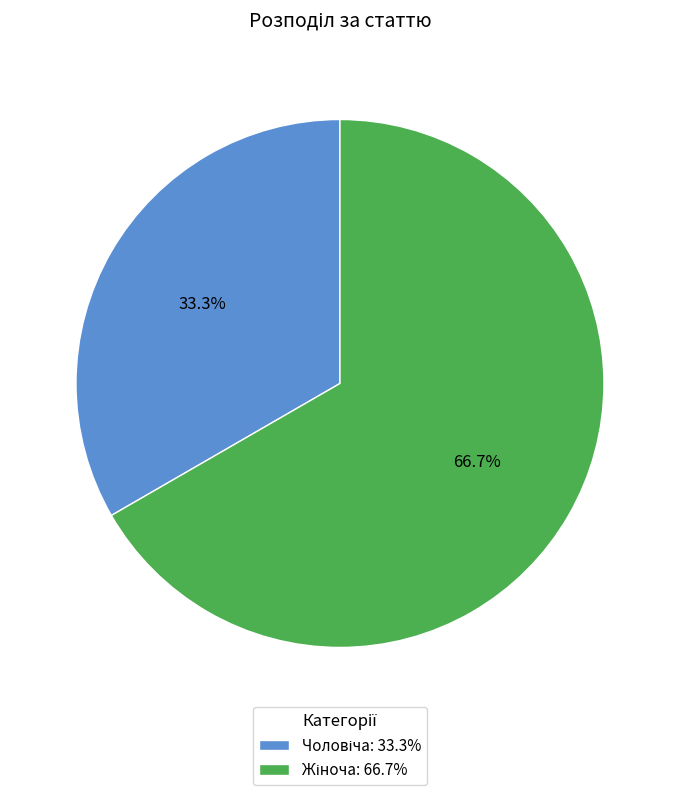

Is there any slice that represents more than half of the pie?

Yes